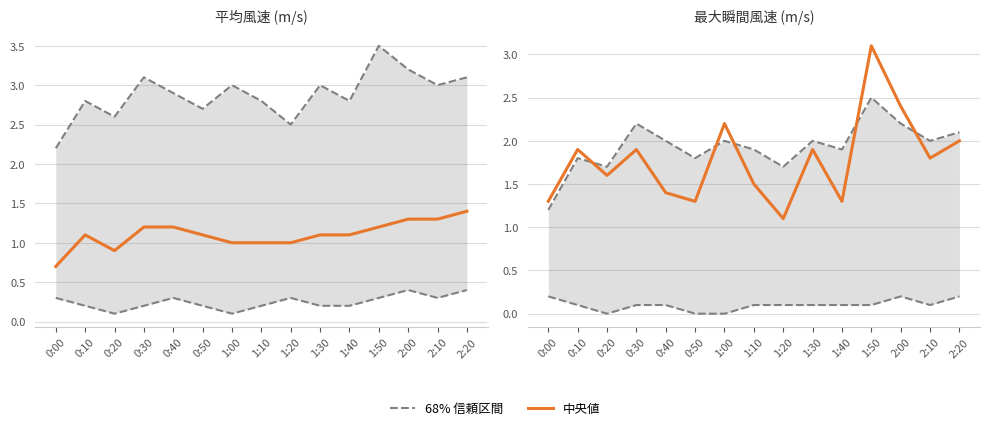

What position from the right is 2:20?

1